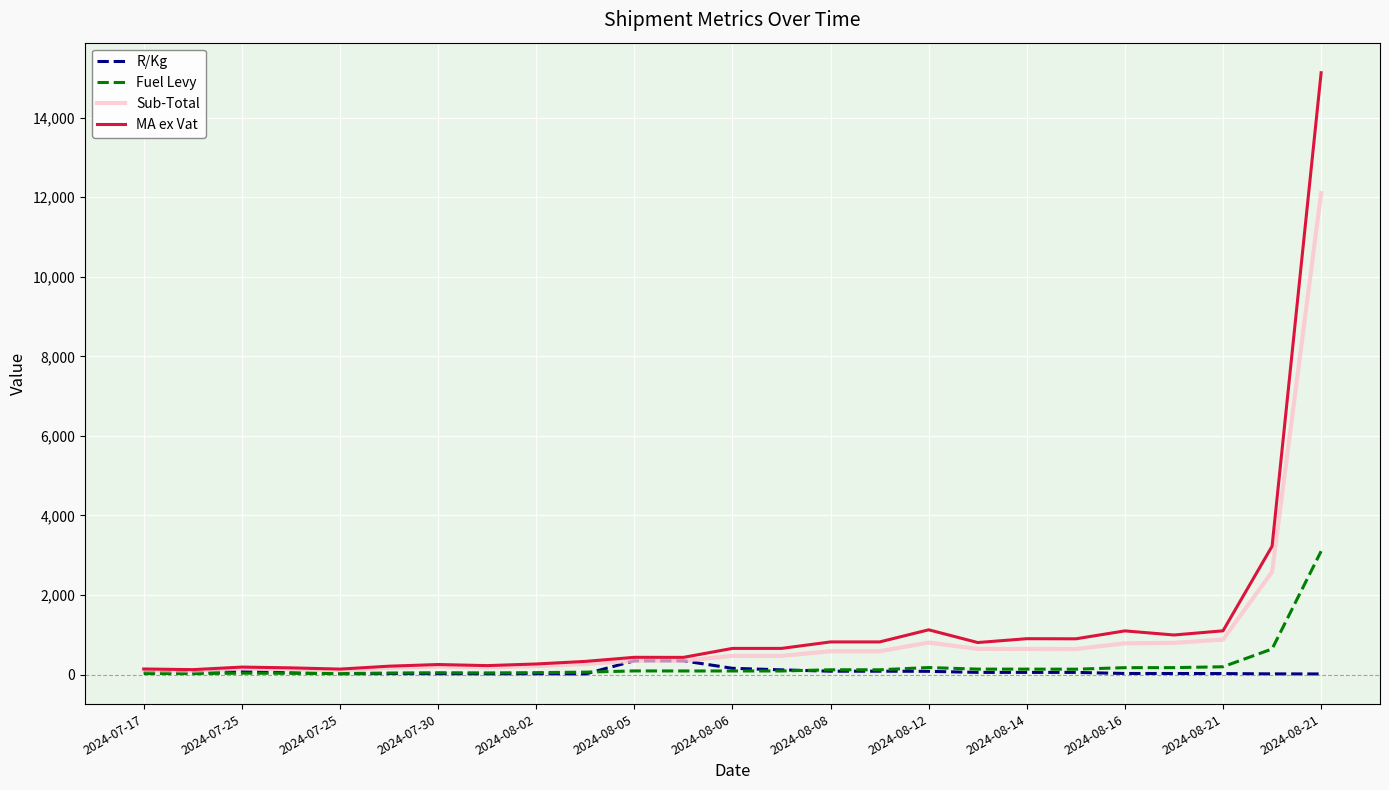

Which series has the widest spread of values?

MA ex Vat